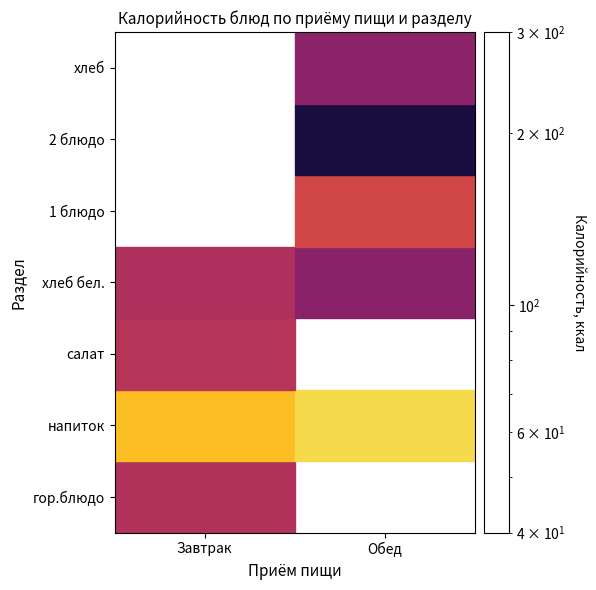

Where does the хлеб бел. series first go above 140?

Обед